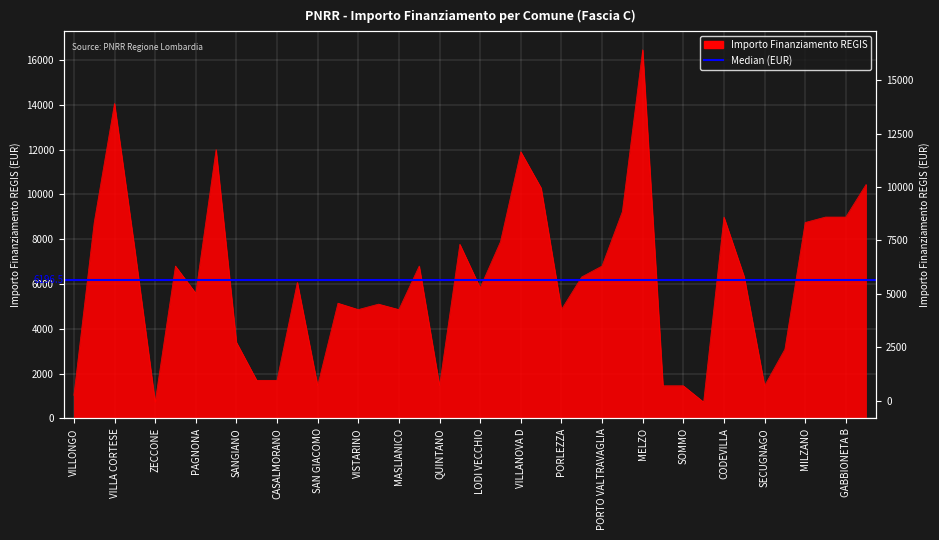

True or false: there are more than 1 points higher than both neighbors.

True